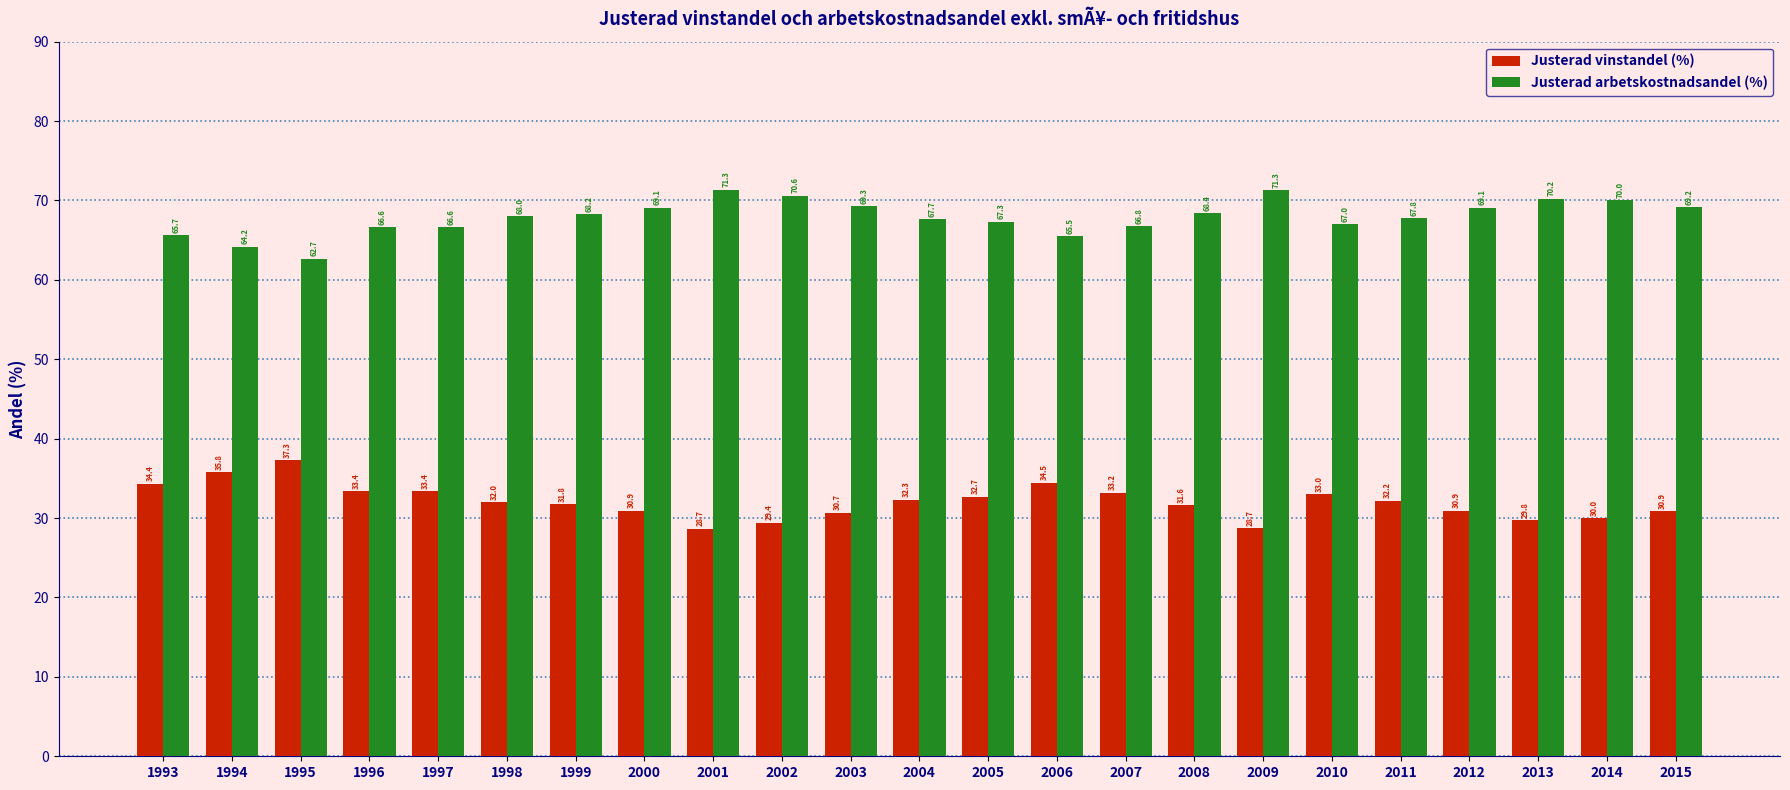

At which label does Justerad vinstandel (%) first exceed 32?

1993